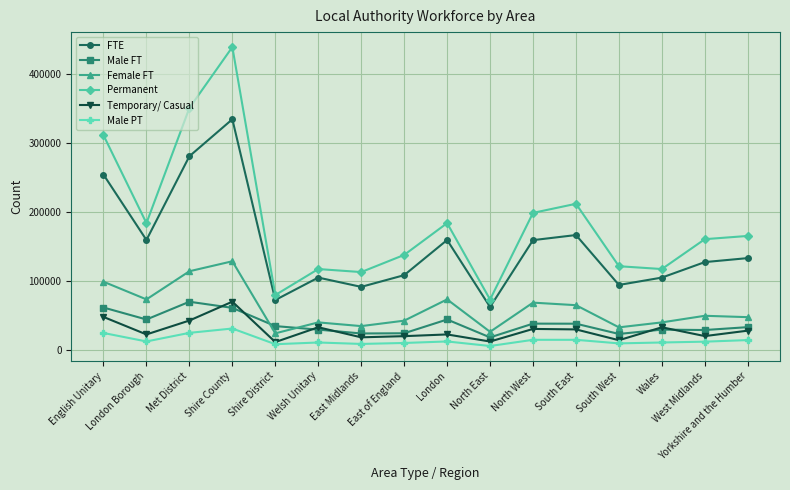

What value does the FTE series have at Wales, to the nearest 50?

104900